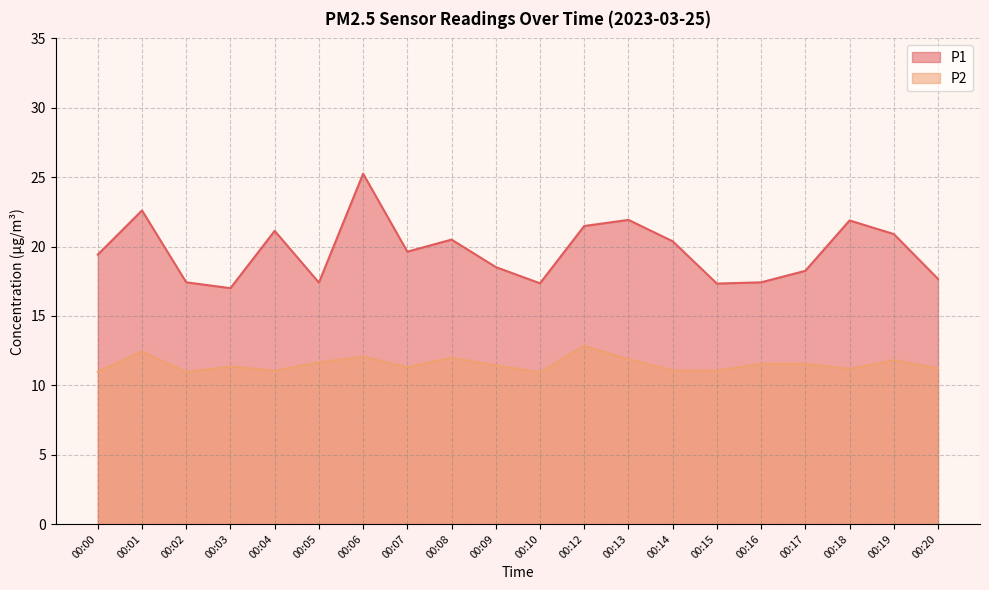

Reading left to right, transcribe all the data shown in this chart.

P1: 19.4	22.6	17.4	17.0	21.1	17.4	25.2	19.6	20.5	18.5	17.4	21.5	21.9	20.4	17.3	17.4	18.2	21.9	20.9	17.7
P2: 11.0	12.4	10.9	11.3	11.1	11.7	12.1	11.3	12.0	11.4	10.9	12.8	11.9	11.1	11.1	11.6	11.6	11.2	11.8	11.2